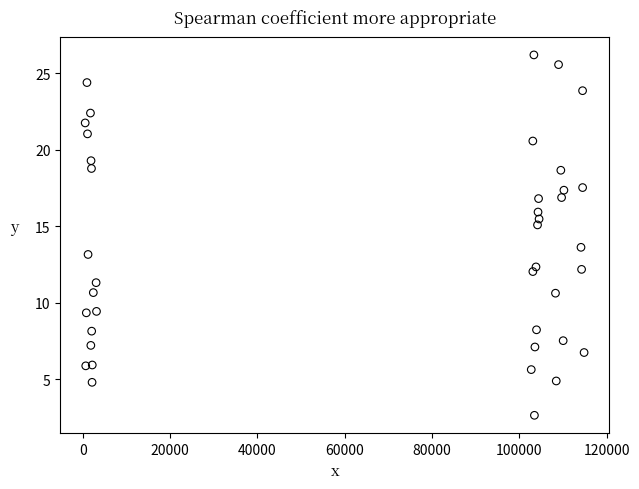

What is the range of Y values (max minus min)?

23.5